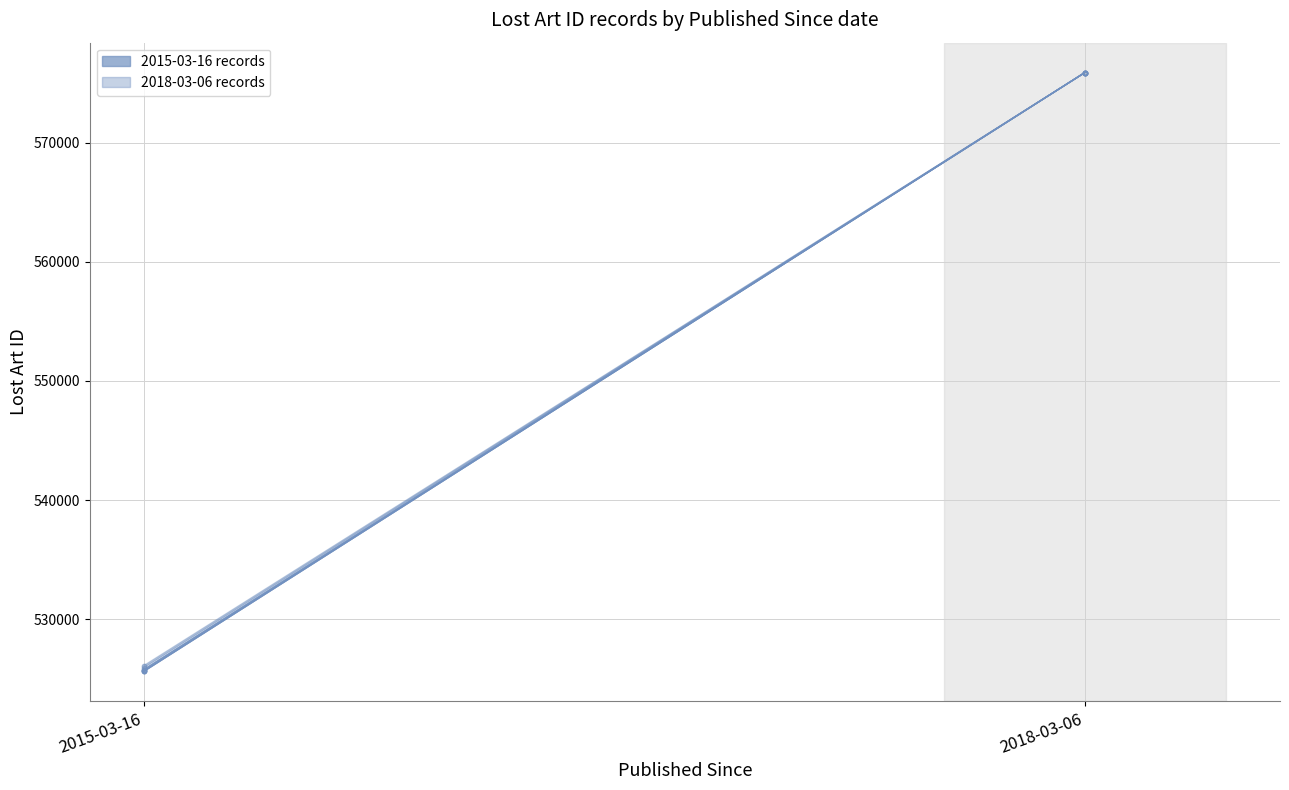

Reading right to left, extract all data points from this chart.

2015-03-16 records: 2018-03-06=575864.5	2015-03-16=525627.0
2018-03-06 records: 2018-03-06=575864.0	2015-03-16=525775.3